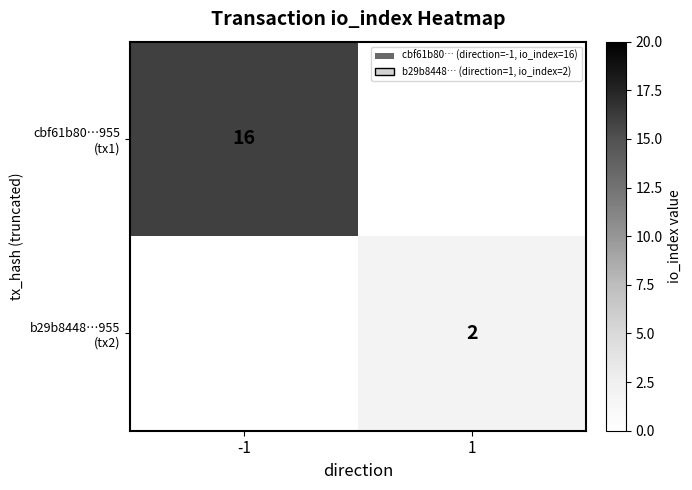

True or false: cbf61b80…955 (tx1) has a value of 16.0 at -1.

True